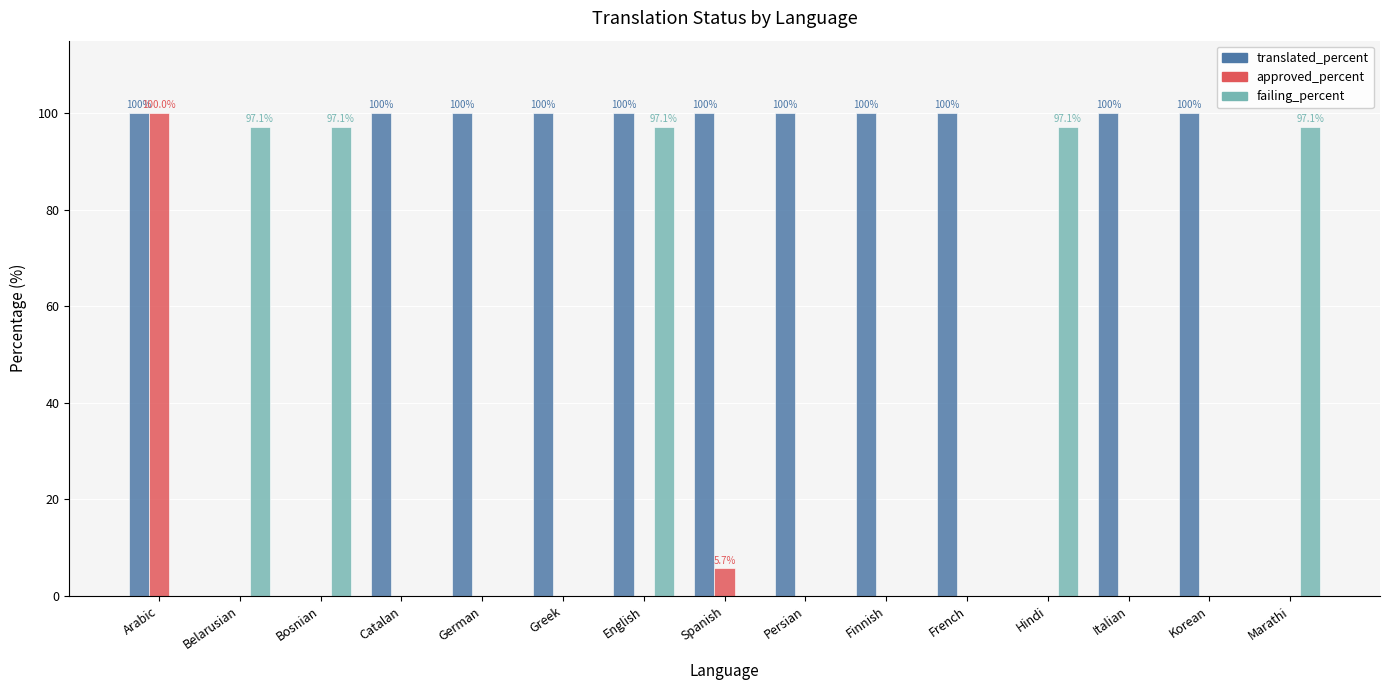

What is the total value across all series at Finnish?

100.0